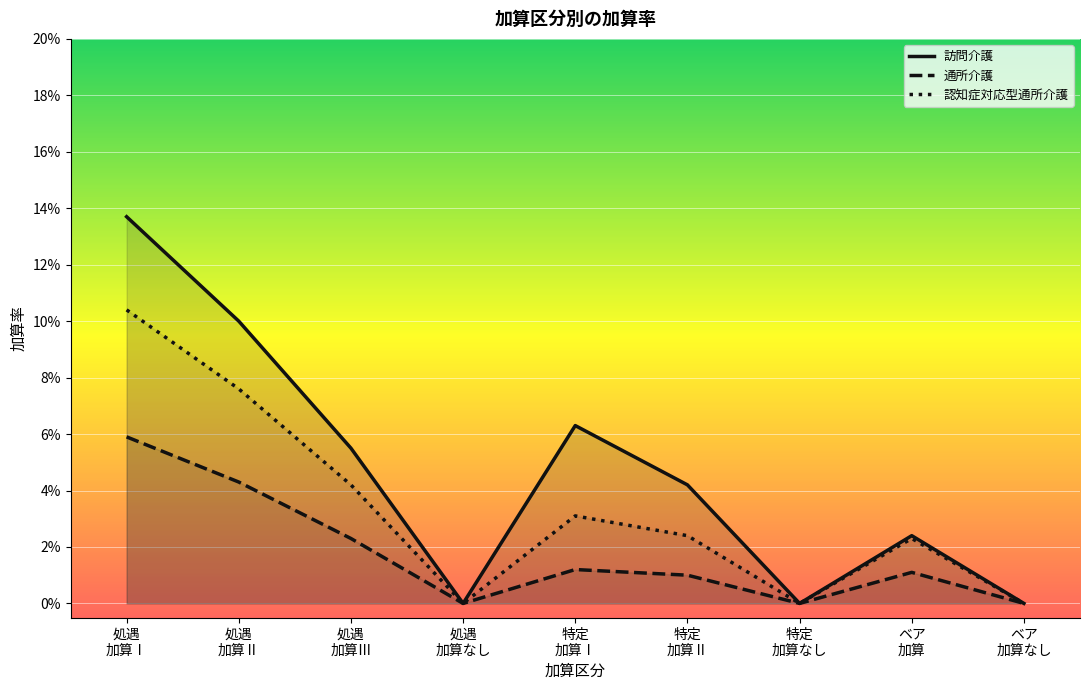

At which label is 認知症対応型通所介護_line closest to 0?

処遇
加算なし